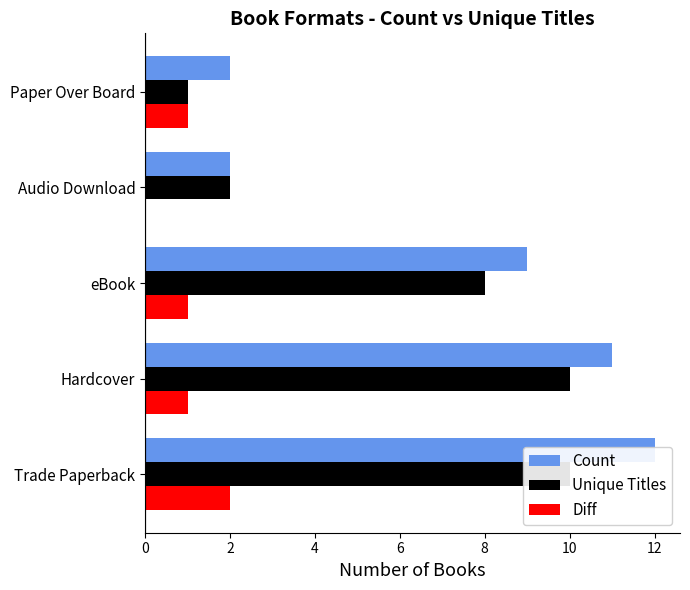

Rank the series at eBook from highest to lowest value.

Count, Unique Titles, Diff